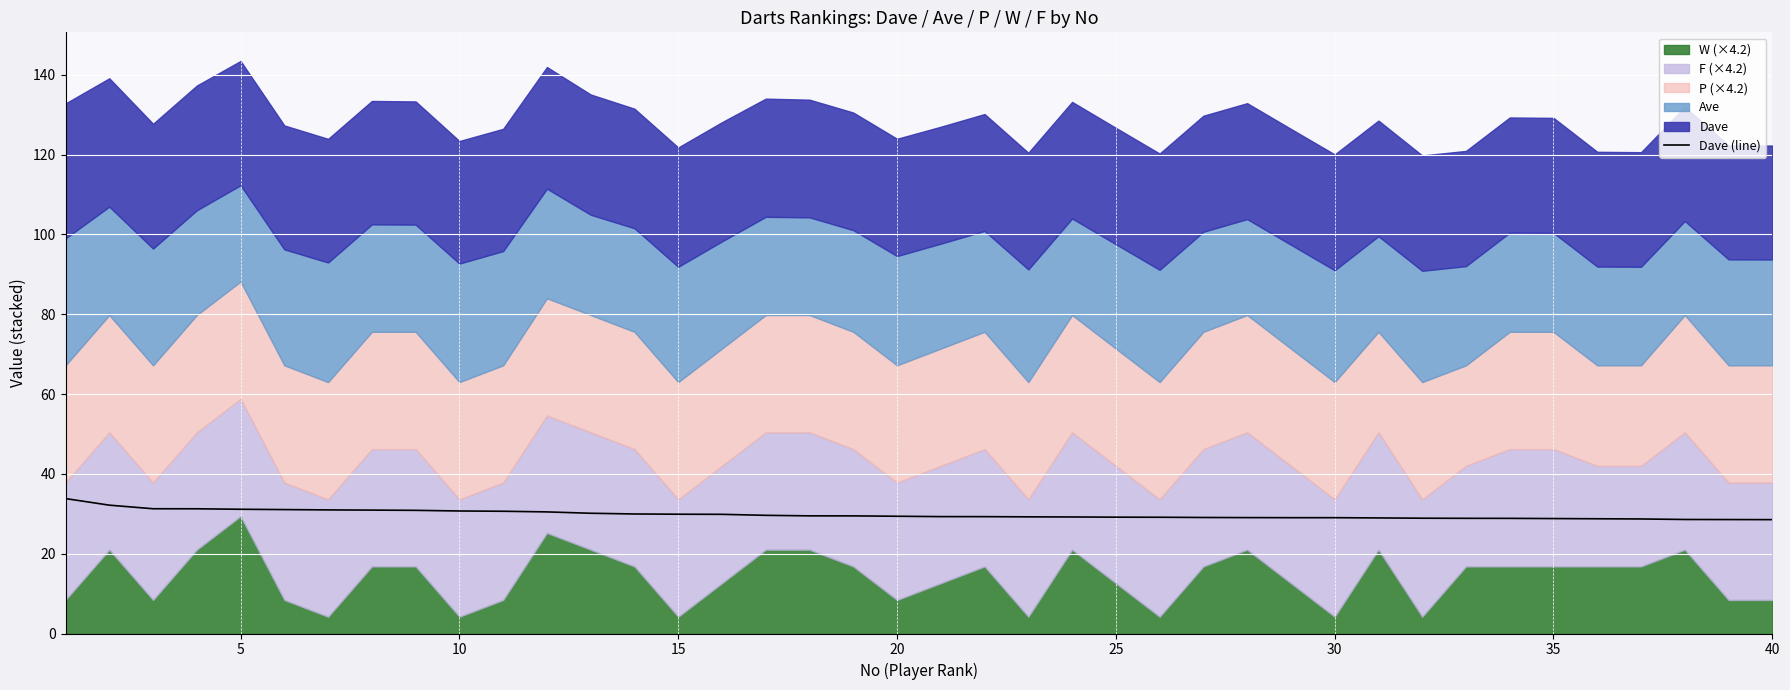

What is the highest value of the Dave (line) series?

33.8